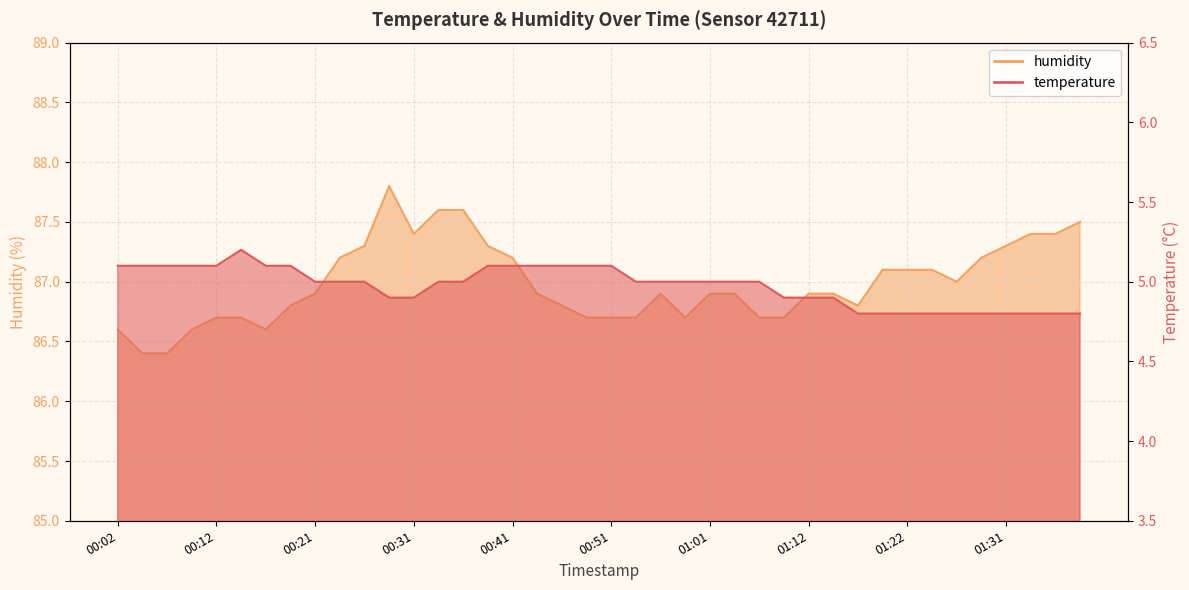

Count the number of data series in this chart.

2